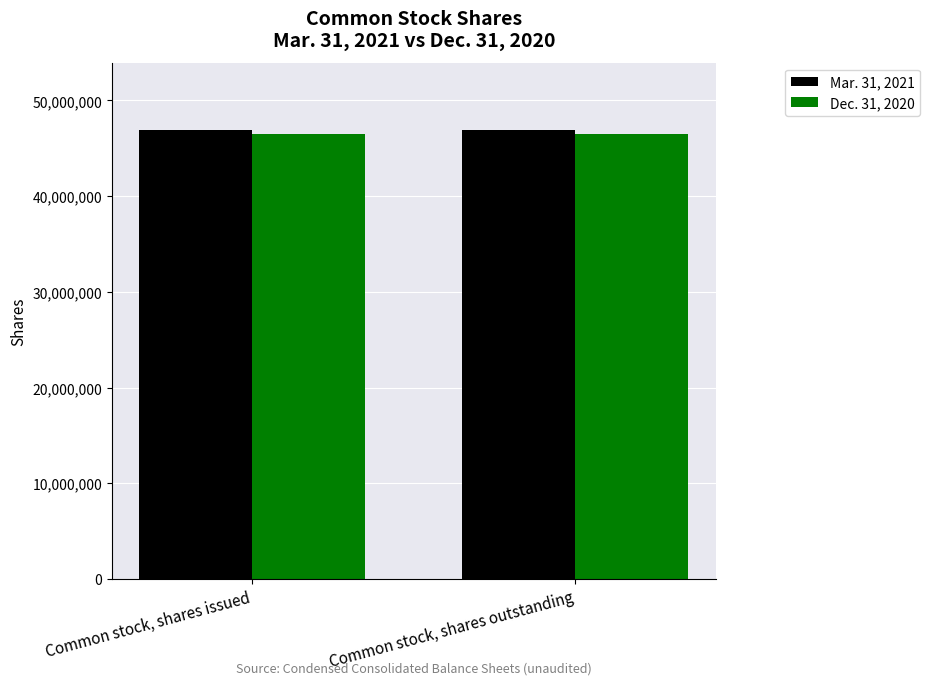

What is the approximate value of Dec. 31, 2020 at Common stock, shares issued?

46516567